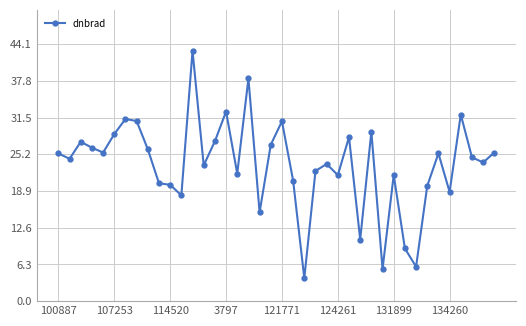

What is the minimum value shown in the chart?

3.9